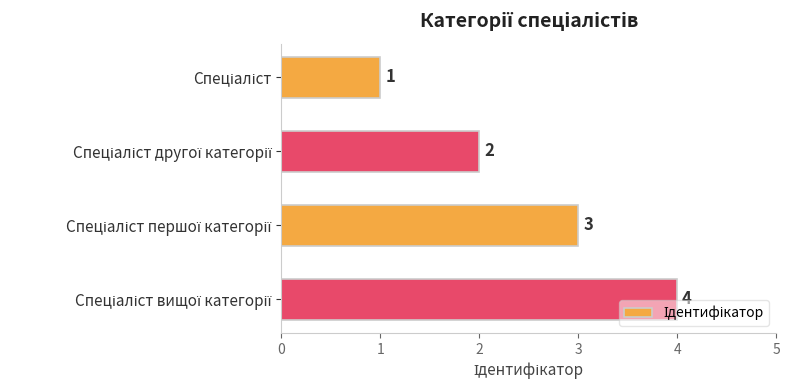

Are the bars horizontal?

Yes